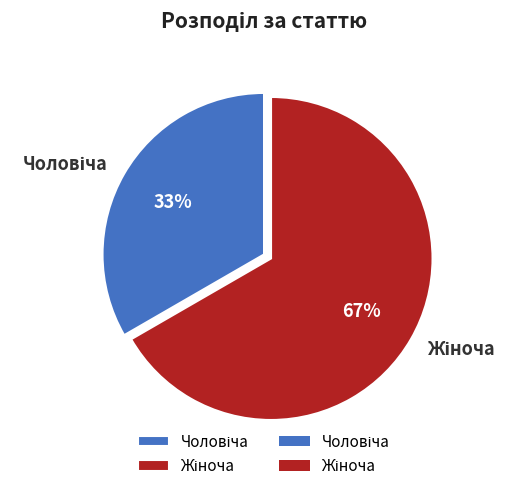

Is there any slice that represents more than half of the pie?

Yes